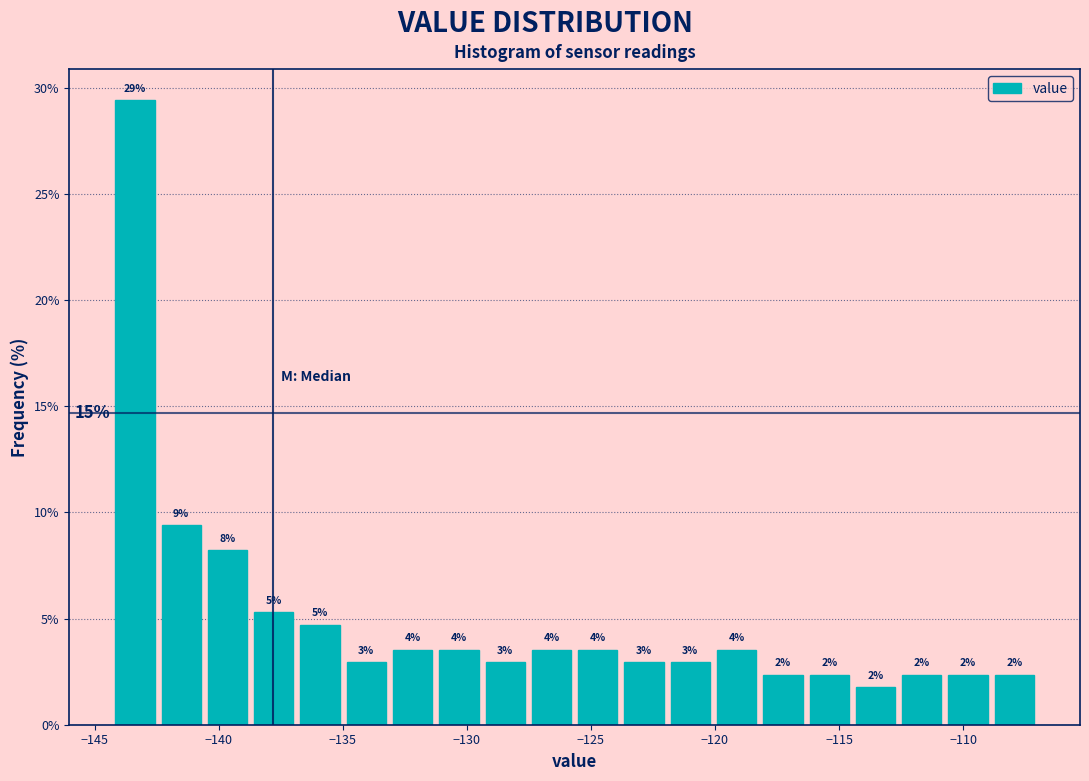

Read against the x-axis, roughly where is the centre of the tallest bar?

-143.5